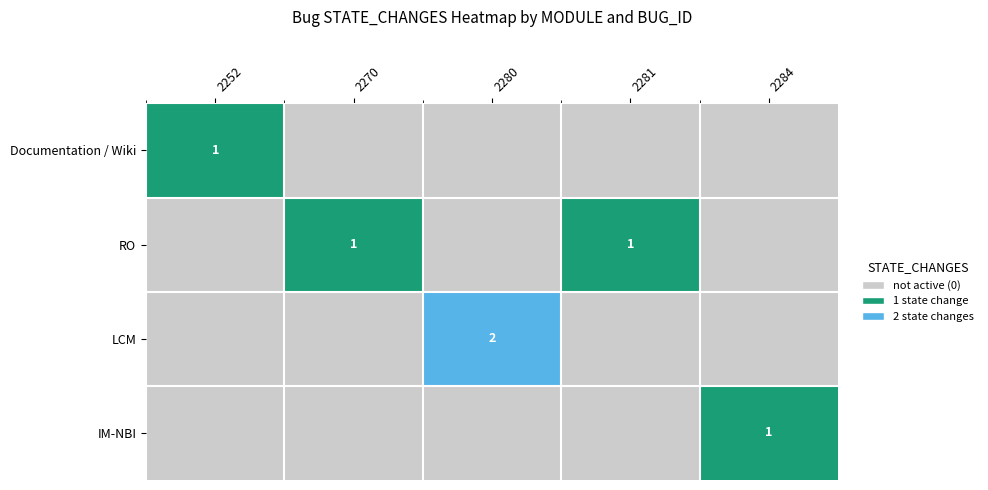

The value of RO at 2281 is 1. True or false?

True